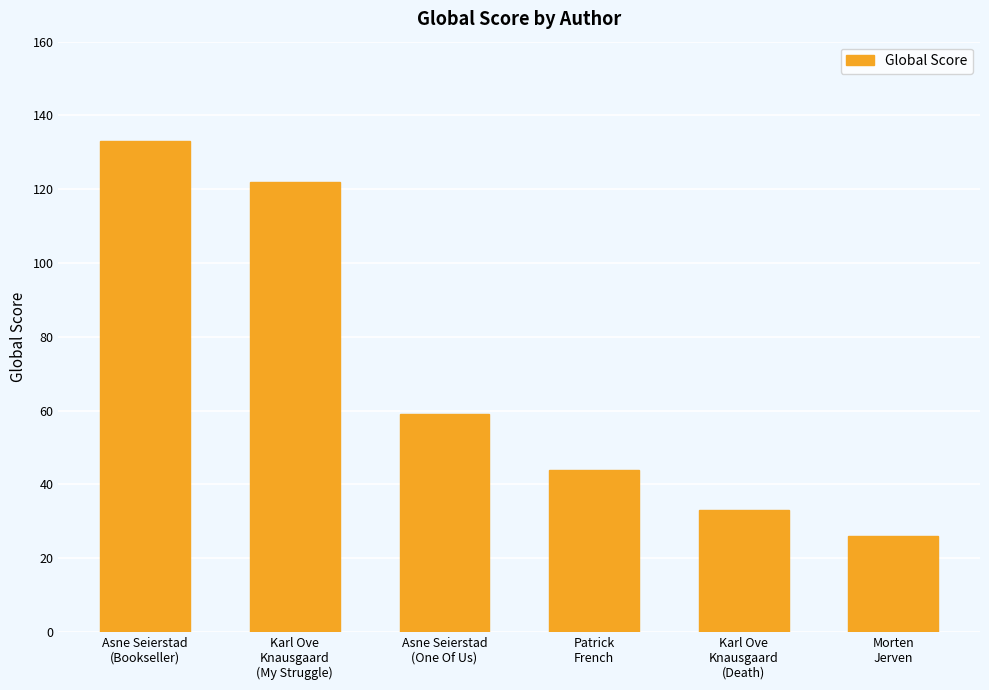

How many distinct data groups are displayed?

1